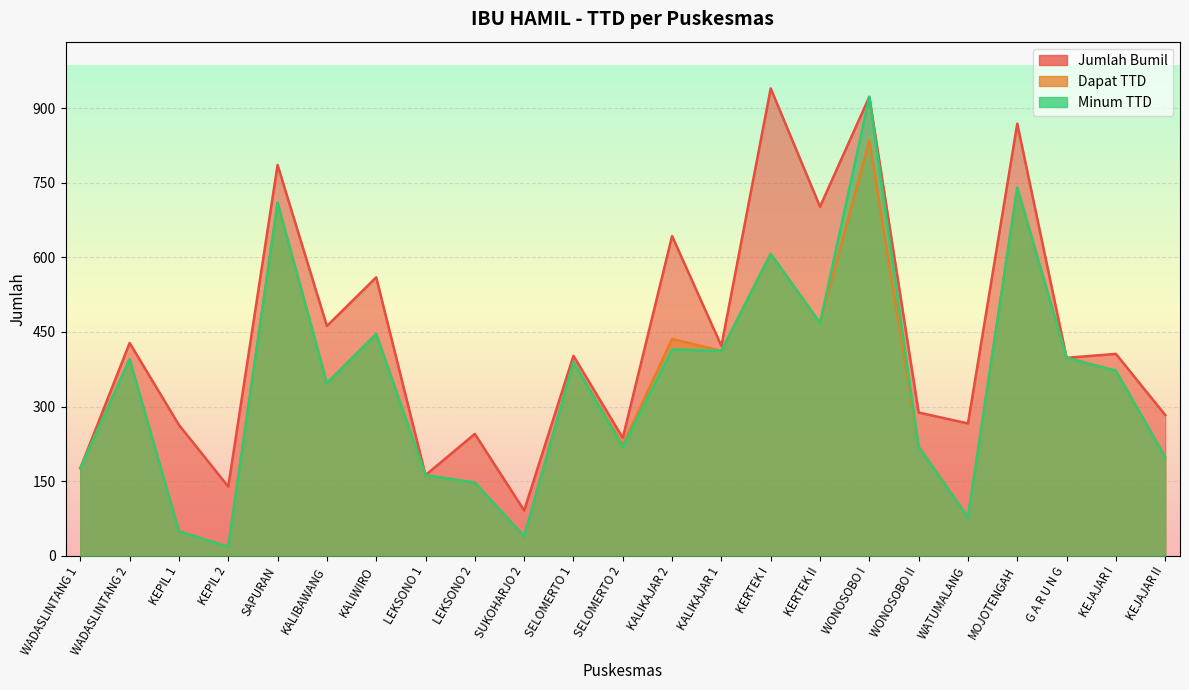

Which series has the largest range (max minus min)?

Minum TTD